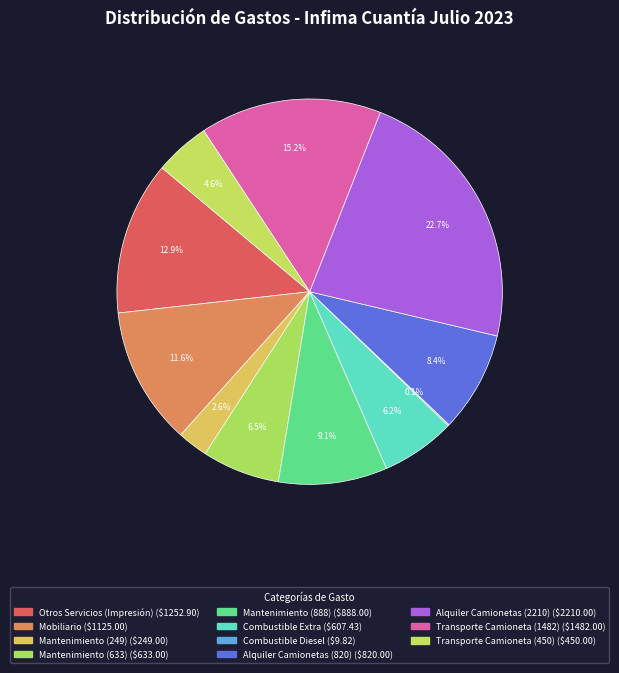

Rank the categories by value from lowest to highest.

Combustible Diesel, Mantenimiento (249), Transporte Camioneta (450), Combustible Extra, Mantenimiento (633), Alquiler Camionetas (820), Mantenimiento (888), Mobiliario, Otros Servicios (Impresión), Transporte Camioneta (1482), Alquiler Camionetas (2210)